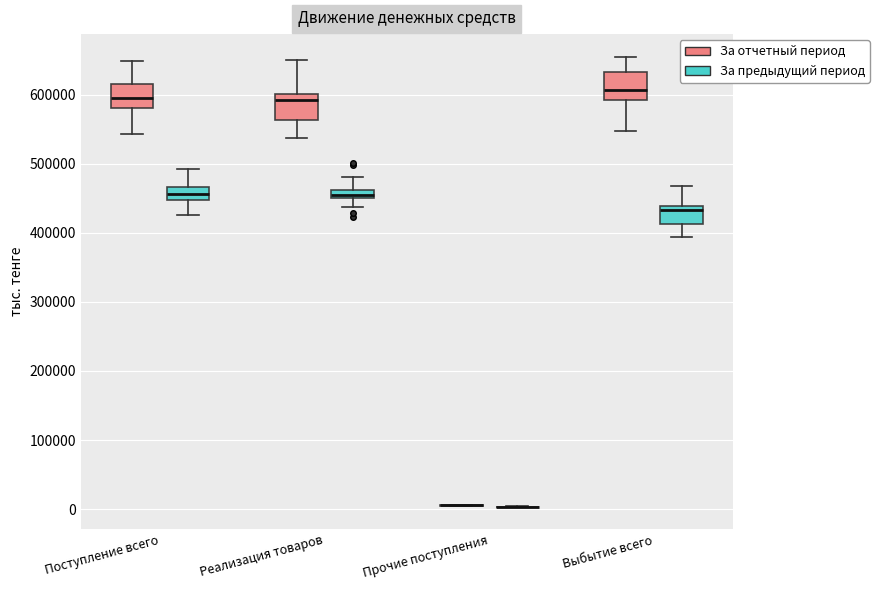

Where is the upper edge of the box for Поступление всего (За предыдущий период) on the y-axis? The values are not printed on the chart, so give them approximately, as read against the axis.

470000